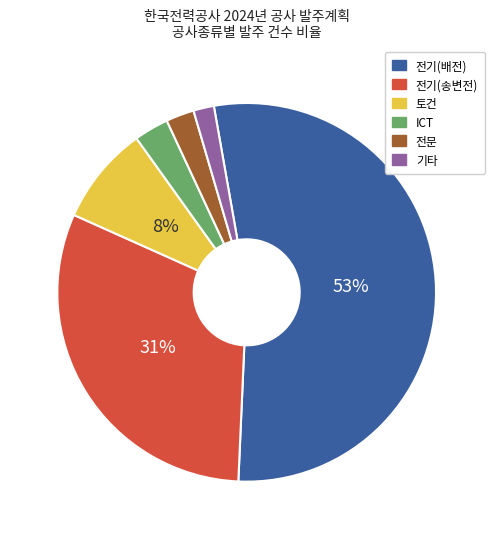

To the nearest percent, what is the difference between the largest and smallest slice percentages?

52%